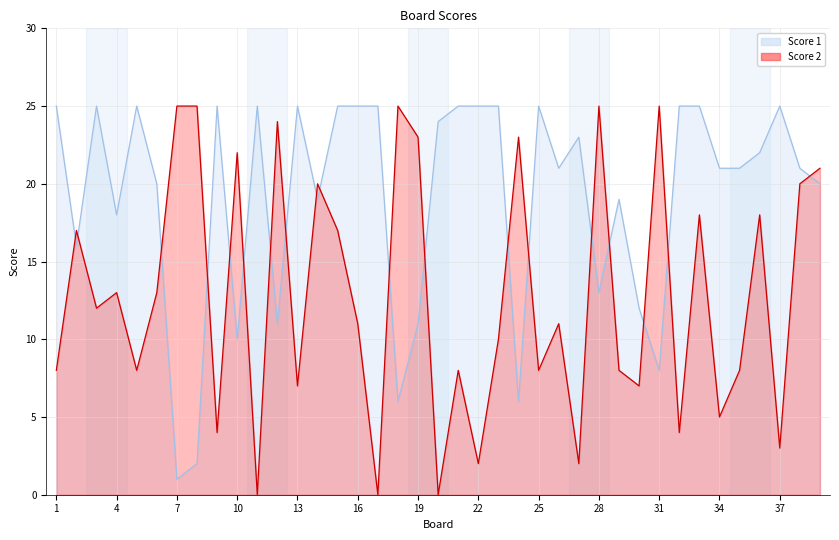

At which category does Score 2 reach its first local peak?

2